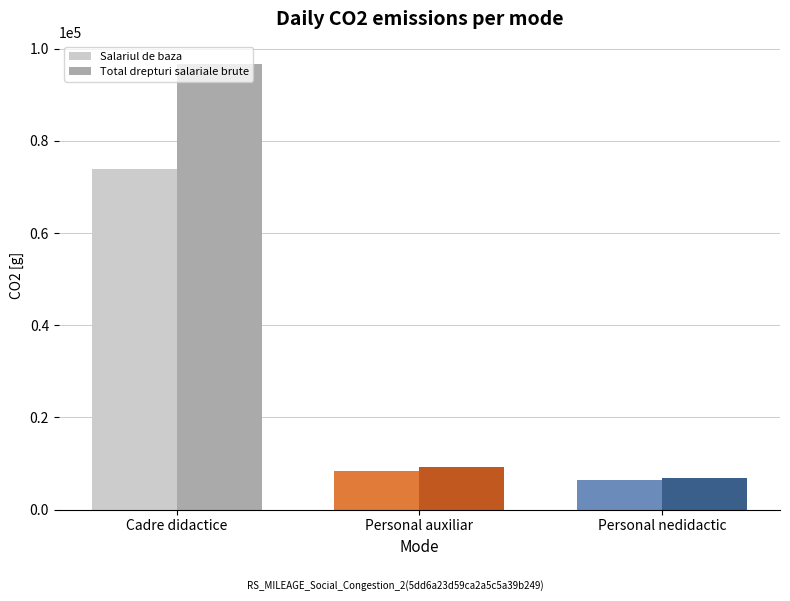

Reading left to right, extract all data points from this chart.

Salariul de baza: 73803	8384	6512
Total drepturi salariale brute: 96714	9180	6927